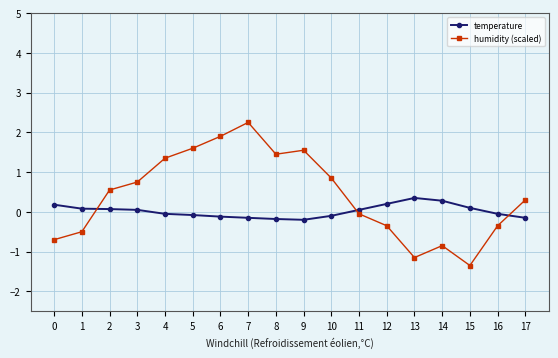

Which series has the widest spread of values?

humidity (scaled)